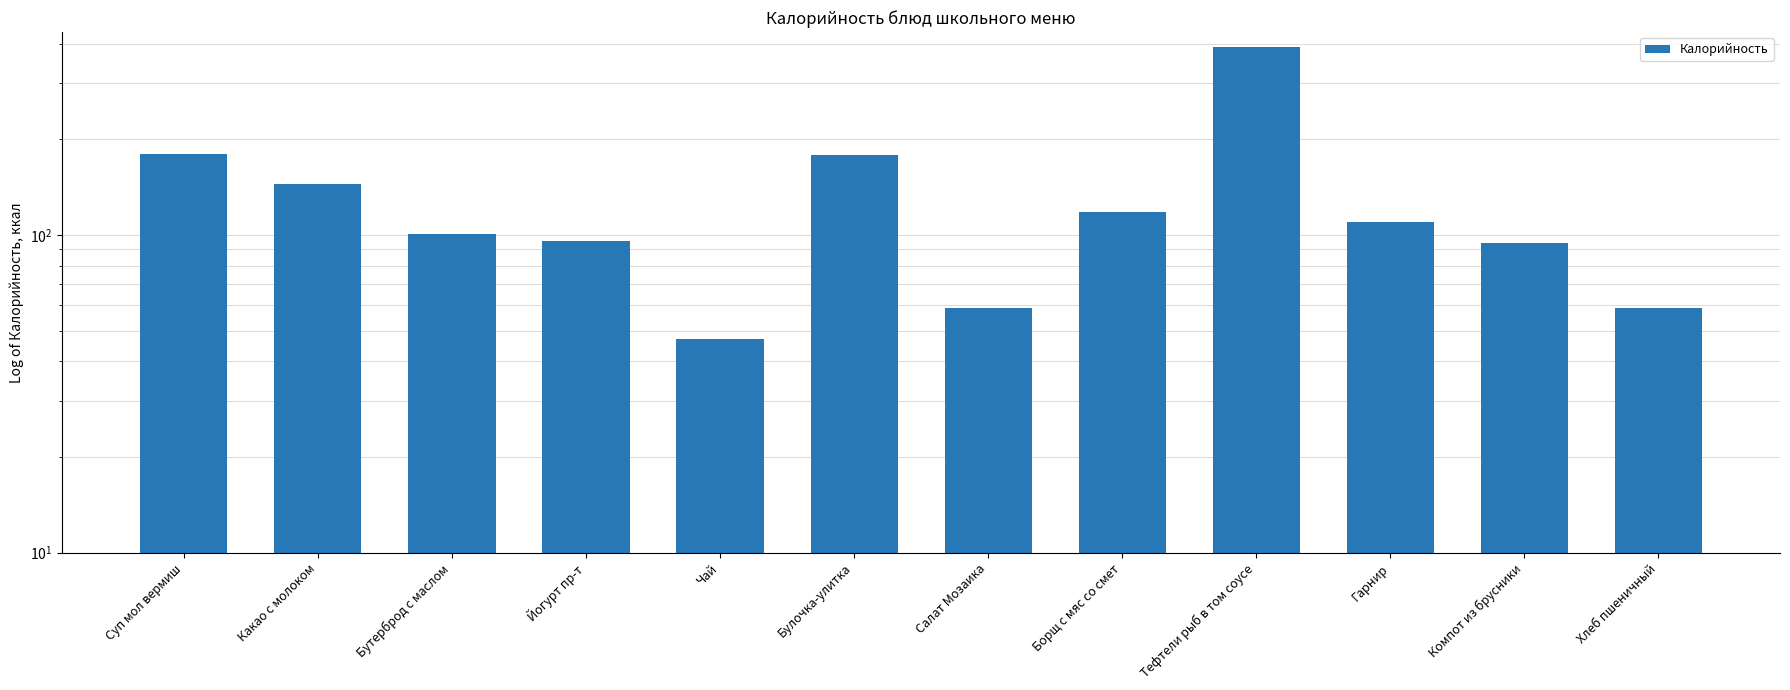

Reading left to right, extract all data points from this chart.

180	145	101	96	47	178	59	118	391	110	94	59